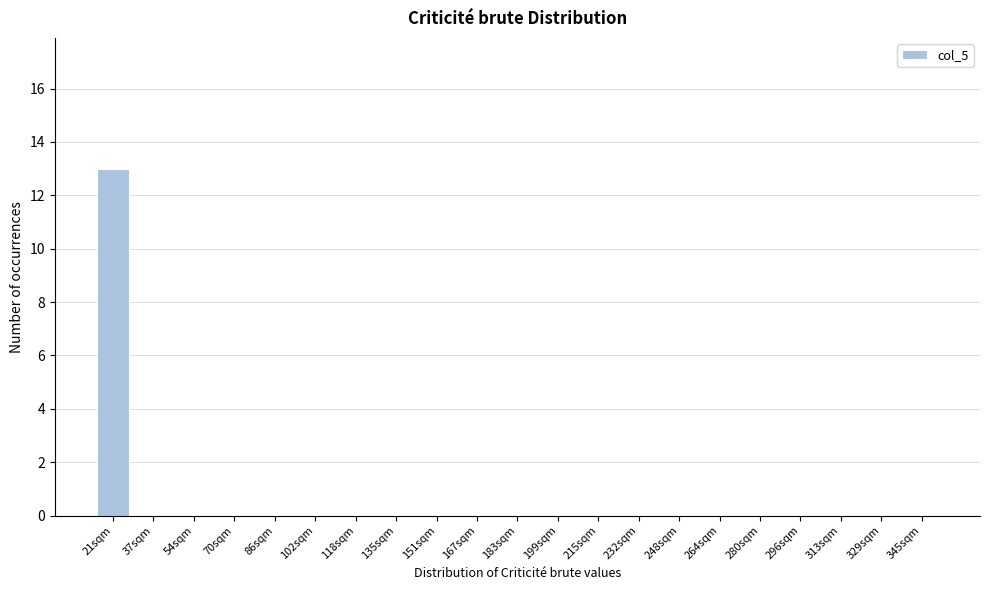

Reading right to left, list all the values displayed in this chart.

345sqm=0	329sqm=0	313sqm=0	296sqm=0	280sqm=0	264sqm=0	248sqm=0	232sqm=0	215sqm=0	199sqm=0	183sqm=0	167sqm=0	151sqm=0	135sqm=0	118sqm=0	102sqm=0	86sqm=0	70sqm=0	54sqm=0	37sqm=0	21sqm=13